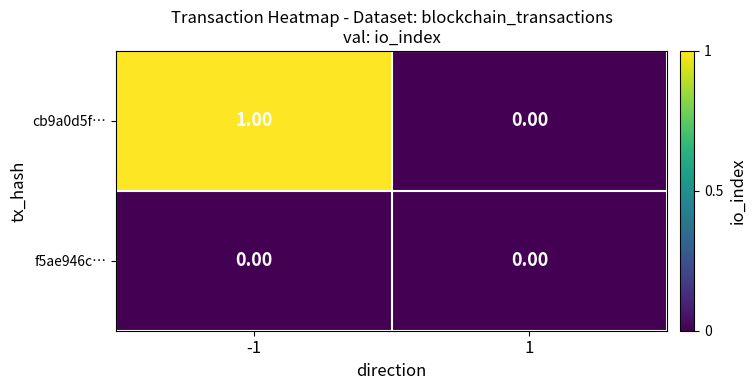

Which series has the largest total across all categories?

cb9a0d5f…